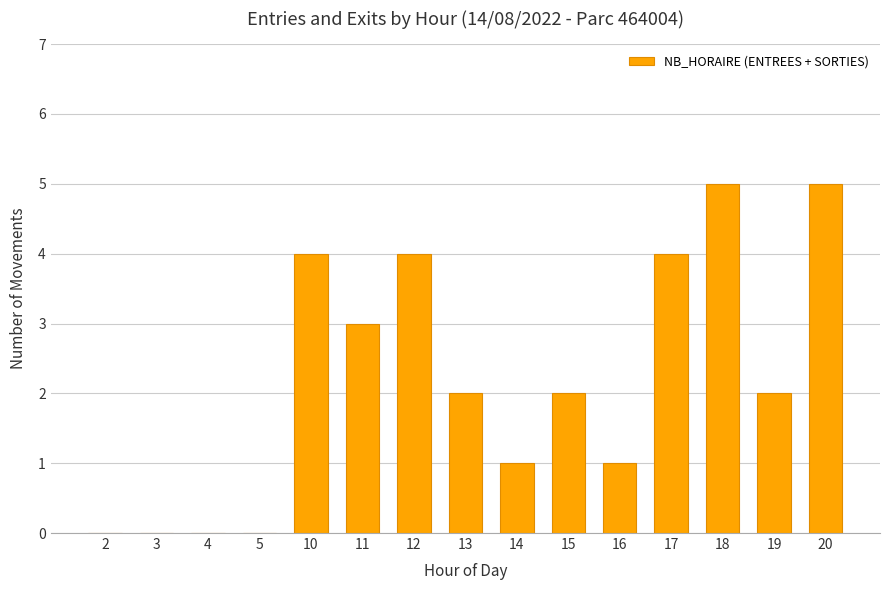

Are the bars horizontal?

No